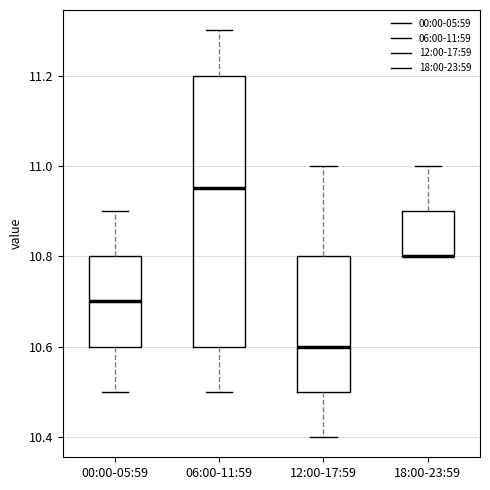

Reading left to right, transcribe this box plot: for each box, give where its median line is, the range the box spans, and where its two whiskers end, as read against the y-axis. The values are not printed on the chart, so give them approximately, as read against the axis.

00:00-05:59: median 10.70, box 10.60 to 10.80, whiskers 10.50 to 10.90
06:00-11:59: median 10.96, box 10.60 to 11.20, whiskers 10.50 to 11.30
12:00-17:59: median 10.60, box 10.50 to 10.80, whiskers 10.40 to 11.00
18:00-23:59: median 10.80 (drawn on the box's lower edge), box 10.80 to 10.90, whiskers 10.80 to 11.00